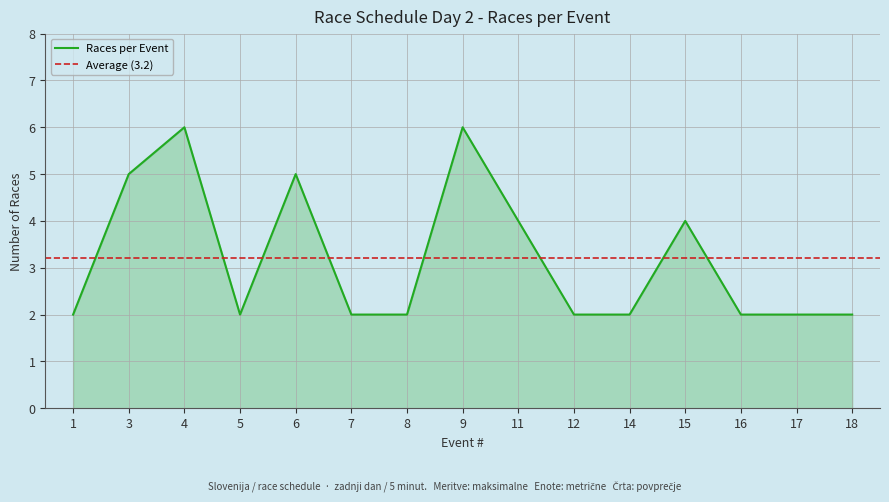

Reading left to right, extract all data points from this chart.

1=2	3=5	4=6	5=2	6=5	7=2	8=2	9=6	11=4	12=2	14=2	15=4	16=2	17=2	18=2